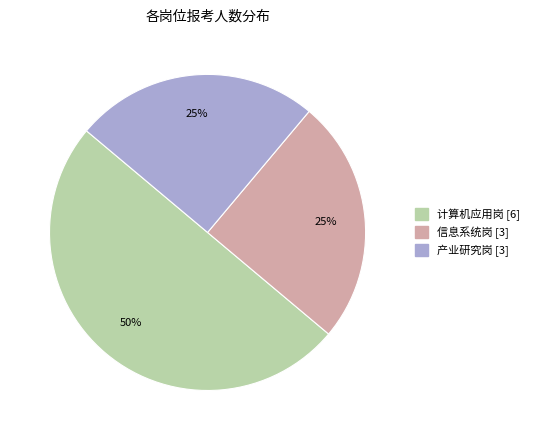

The 信息系统岗 slice represents 25% of the pie. True or false?

True